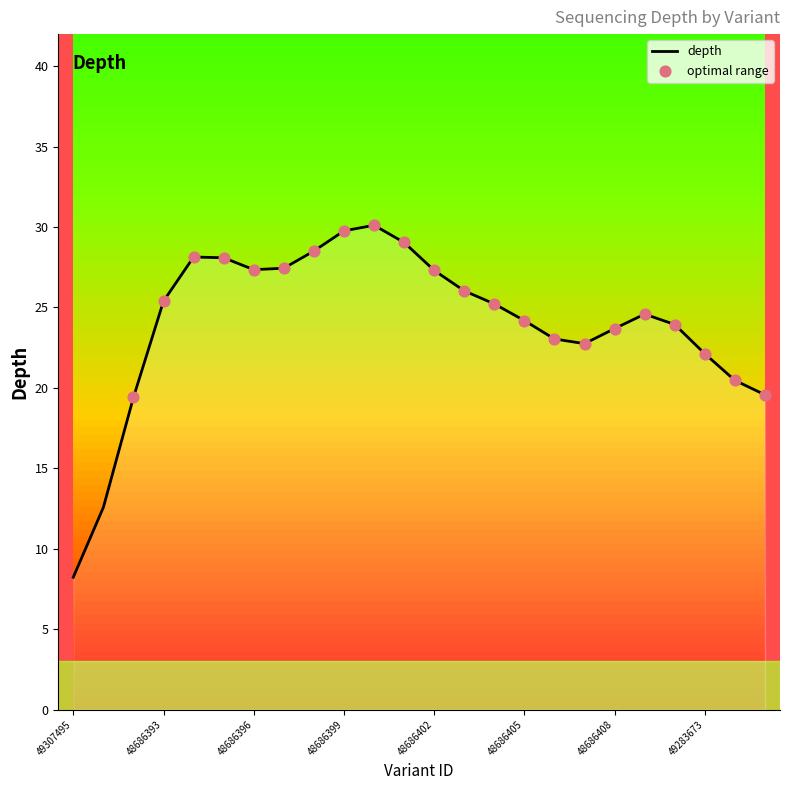

True or false: depth has a value of 33.6 at 48686408.

False